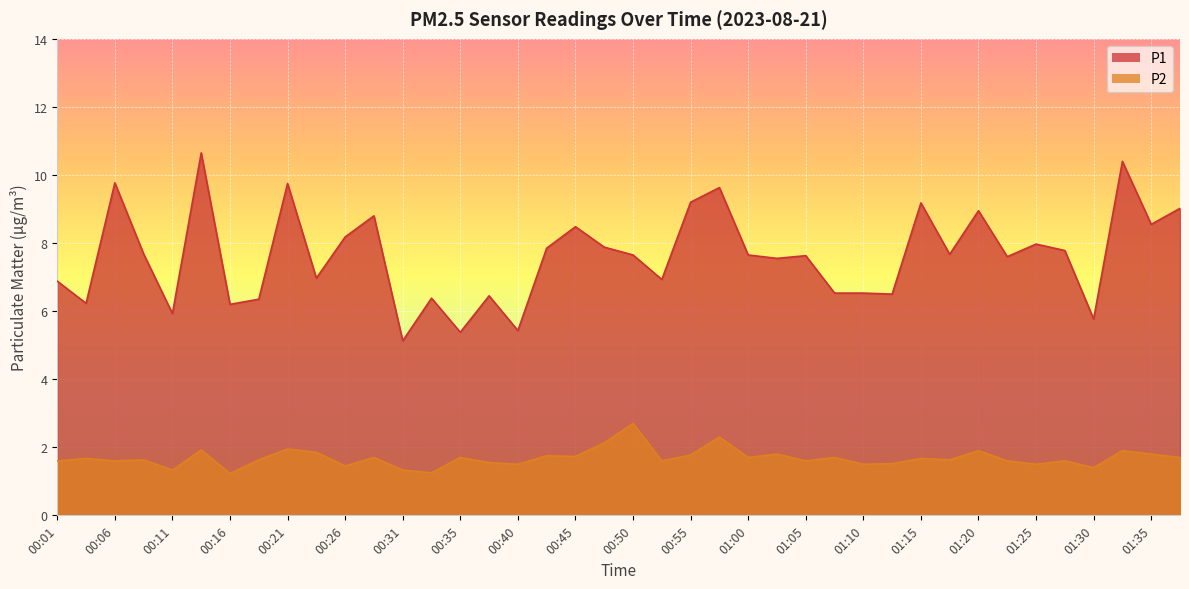

What is the label of the 17th point from the left?

00:40